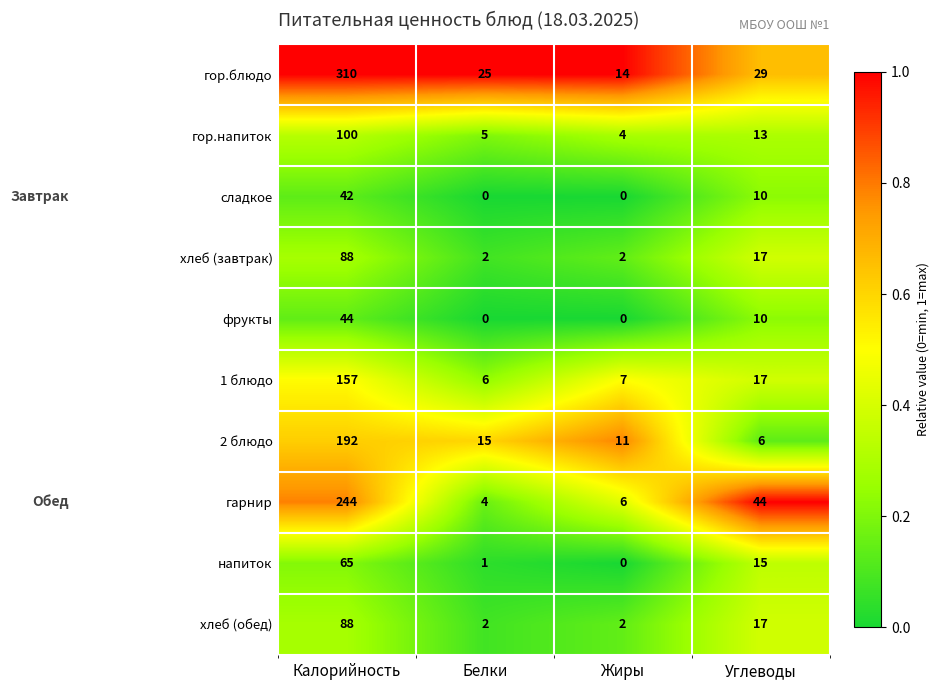

What is the maximum value for гор.блюдо?

310